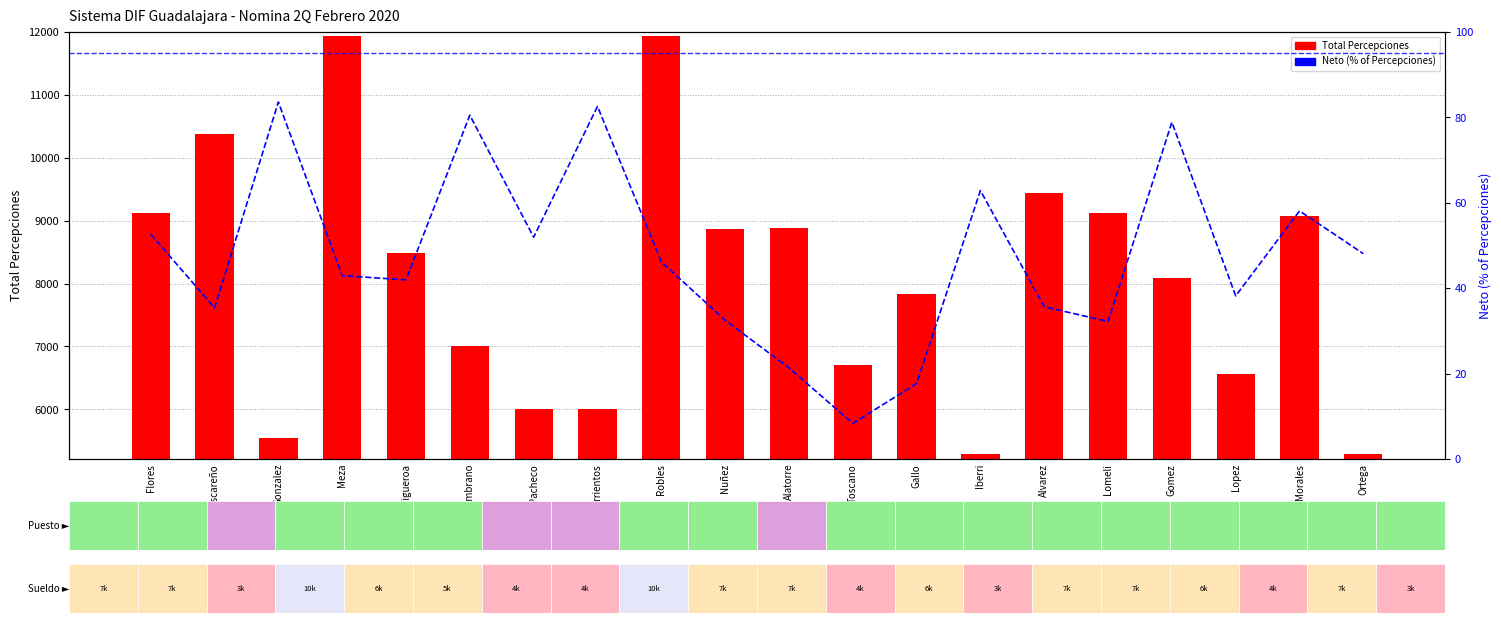

At which category is the sum across all series the highest?

Robles